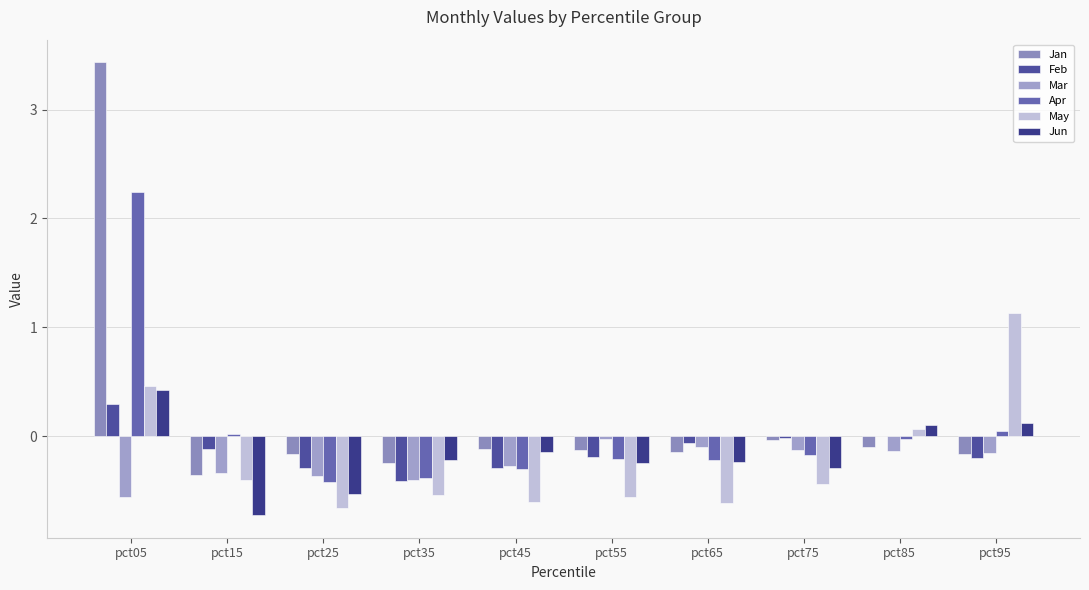

How many groups of bars are there?

10